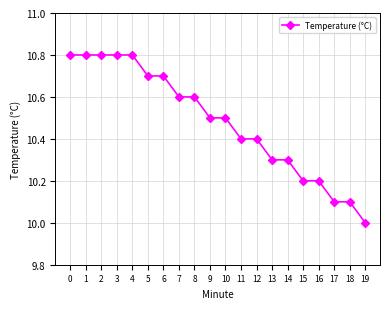

Approximately how many times larger is the value at 13 compared to 10?

1.0